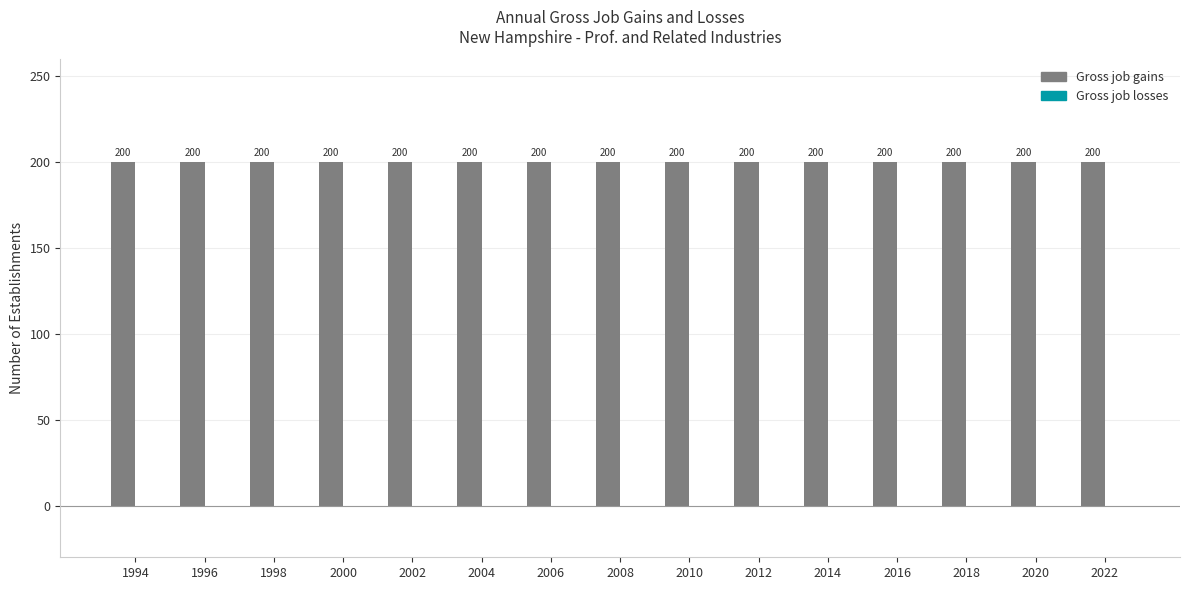

What is the value of the Gross job gains bar at the 9th from the left?

200